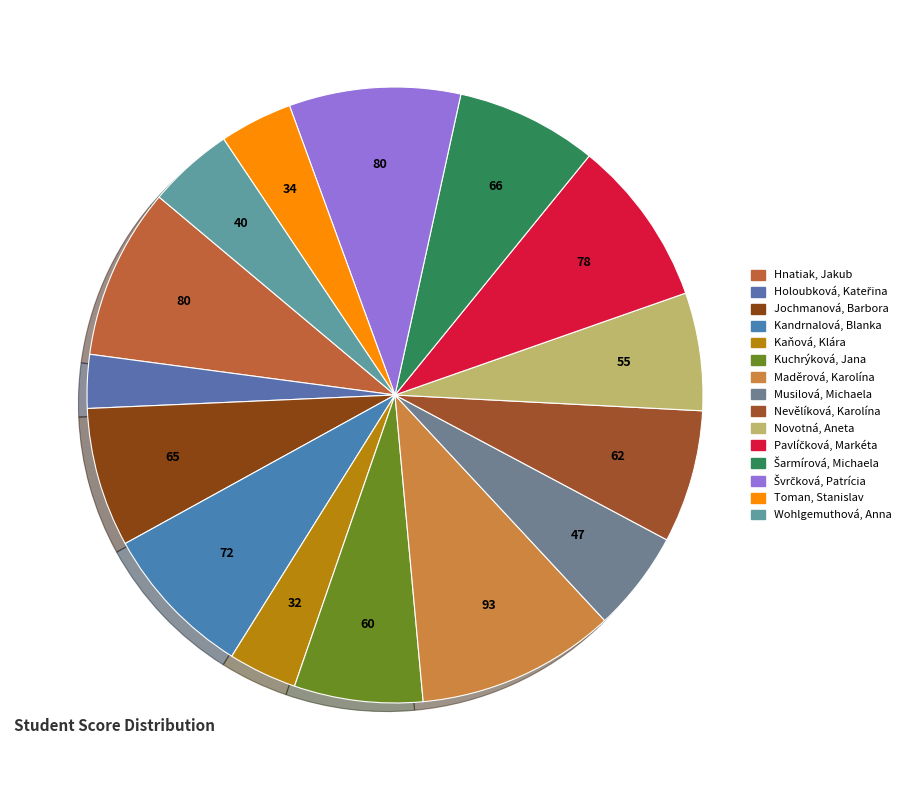

To the nearest percent, what is the difference between the Pavlíčková, Markéta and Kuchrýková, Jana slice percentages?

2%